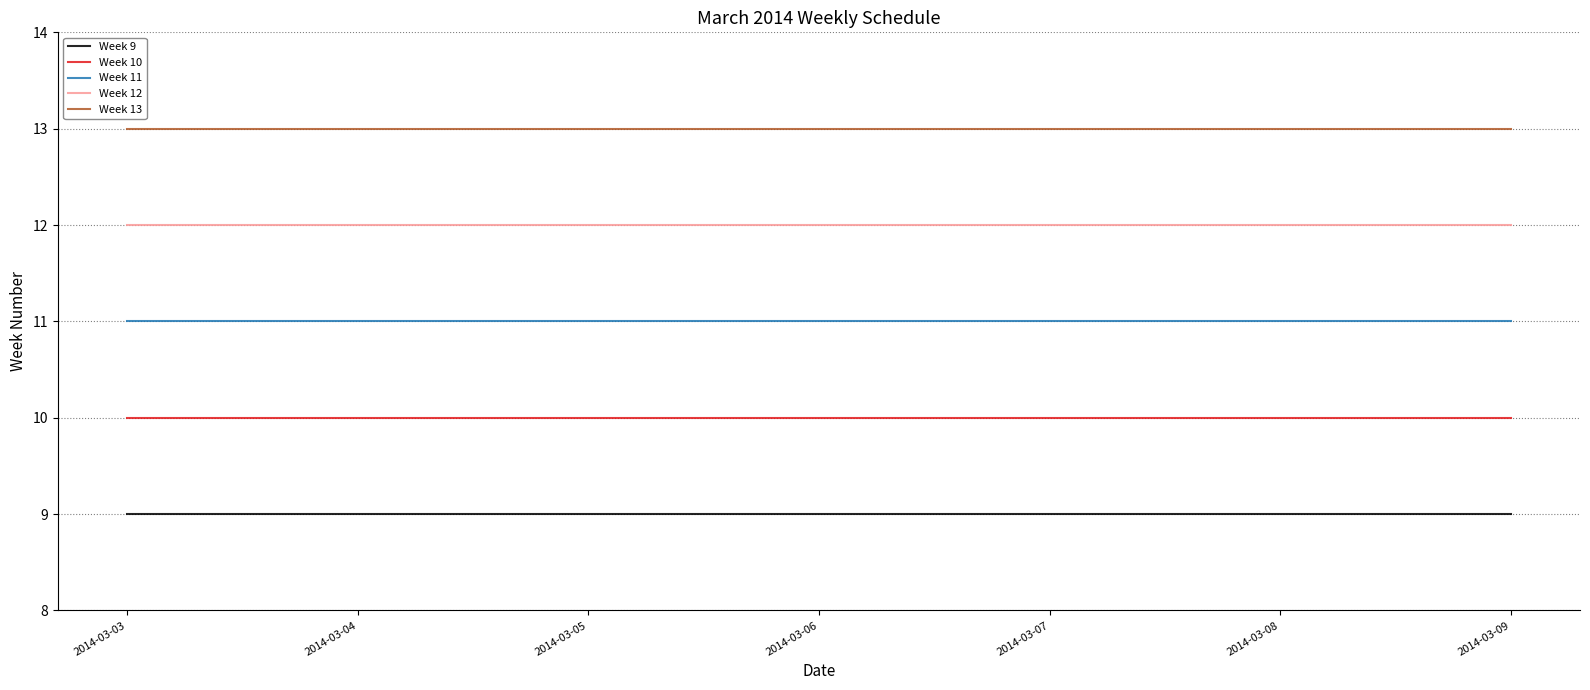

True or false: Week 10 and Week 9 cross at least once.

False